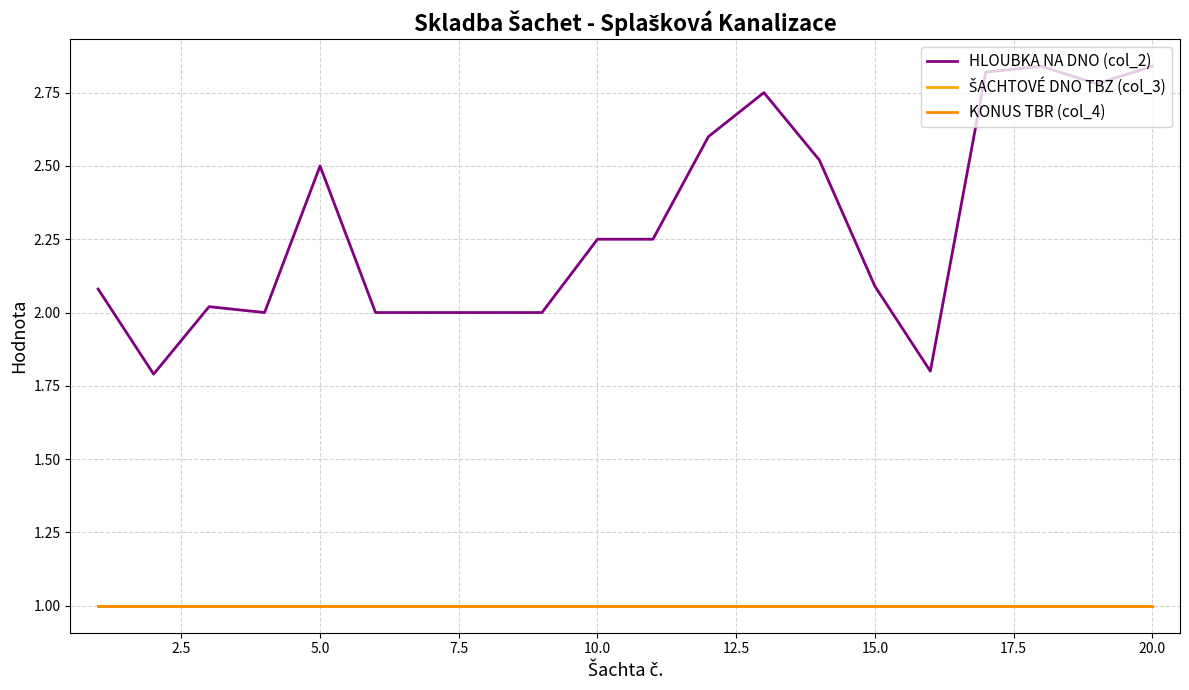

True or false: HLOUBKA NA DNO (col_2) and ŠACHTOVÉ DNO TBZ (col_3) cross at least once.

False